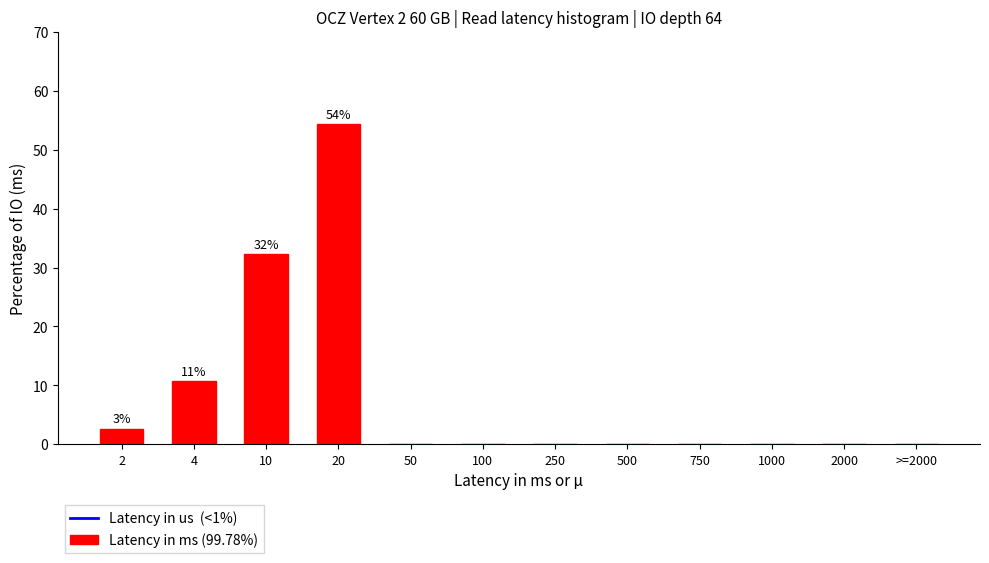

Reading right to left, extract all data points from this chart.

>=2000=0.0	2000=0.0	1000=0.0	750=0.0	500=0.0	250=0.0	100=0.0	50=0.0	20=54.3	10=32.3	4=10.8	2=2.7